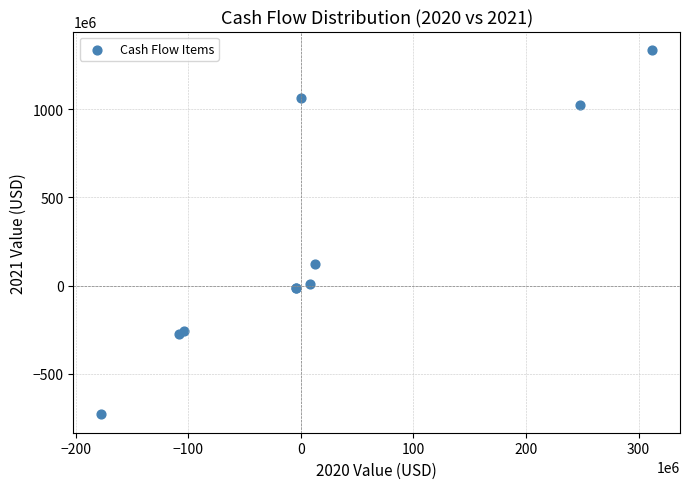

What Y value in the scatter plot is closest to 303209500?

122596000